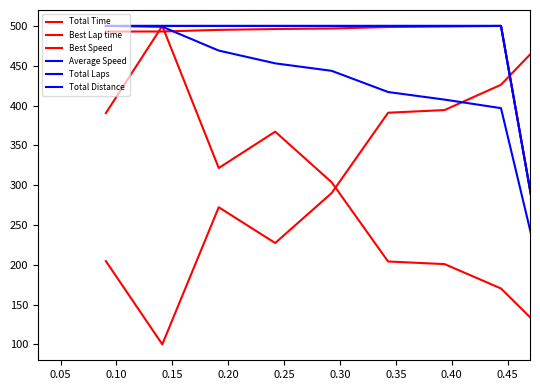

Between which two adjacent categories do Total Time and Best Lap time first intersect?

0.35 and 0.40